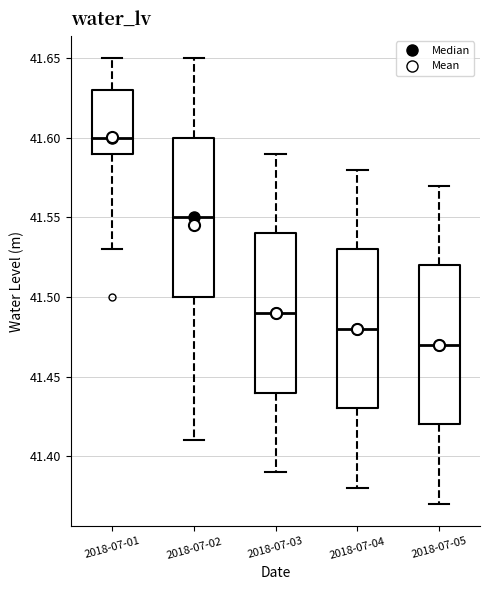

Which box's median line is the highest?

2018-07-01